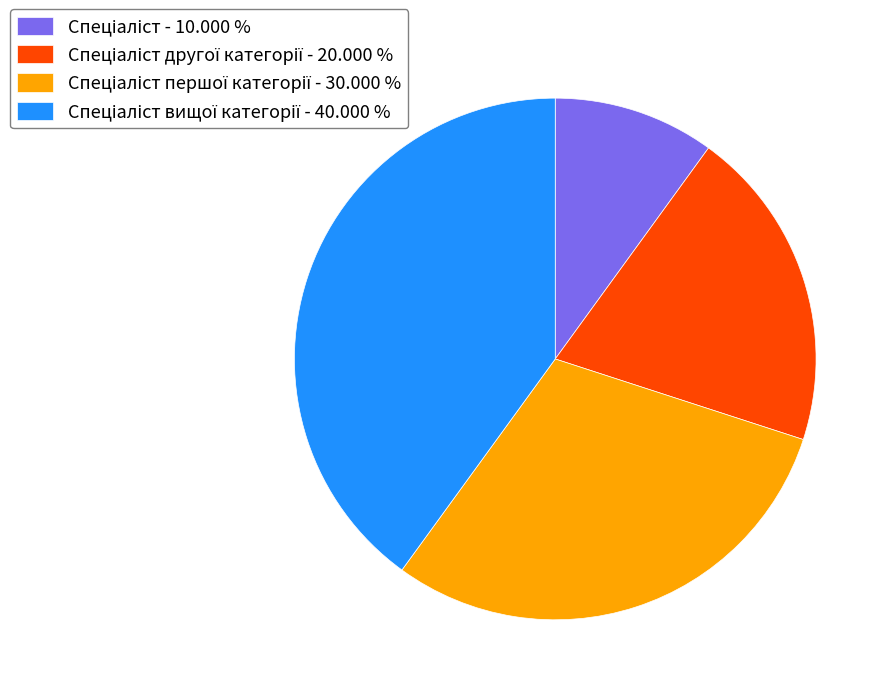

Is there any slice that represents more than half of the pie?

No